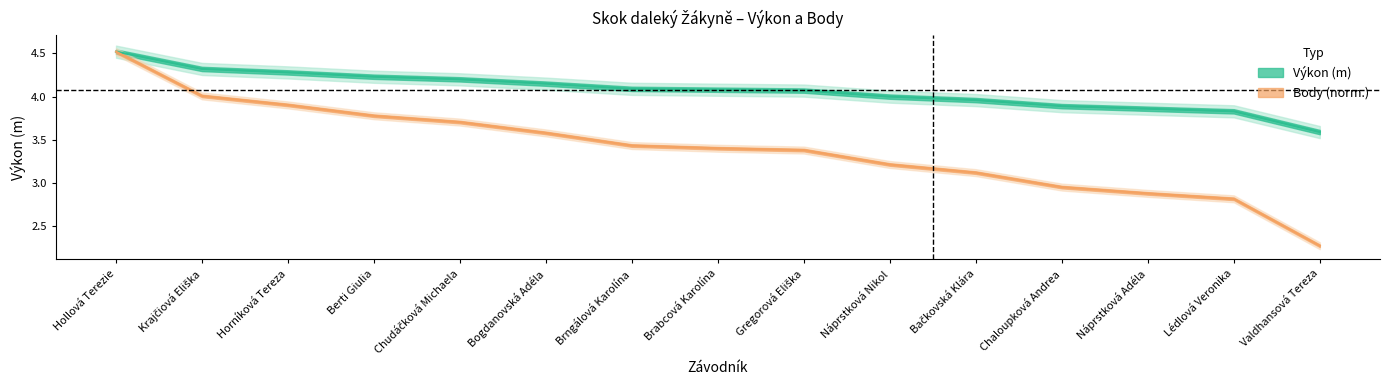

What is the sum of all Výkon values?

61.1